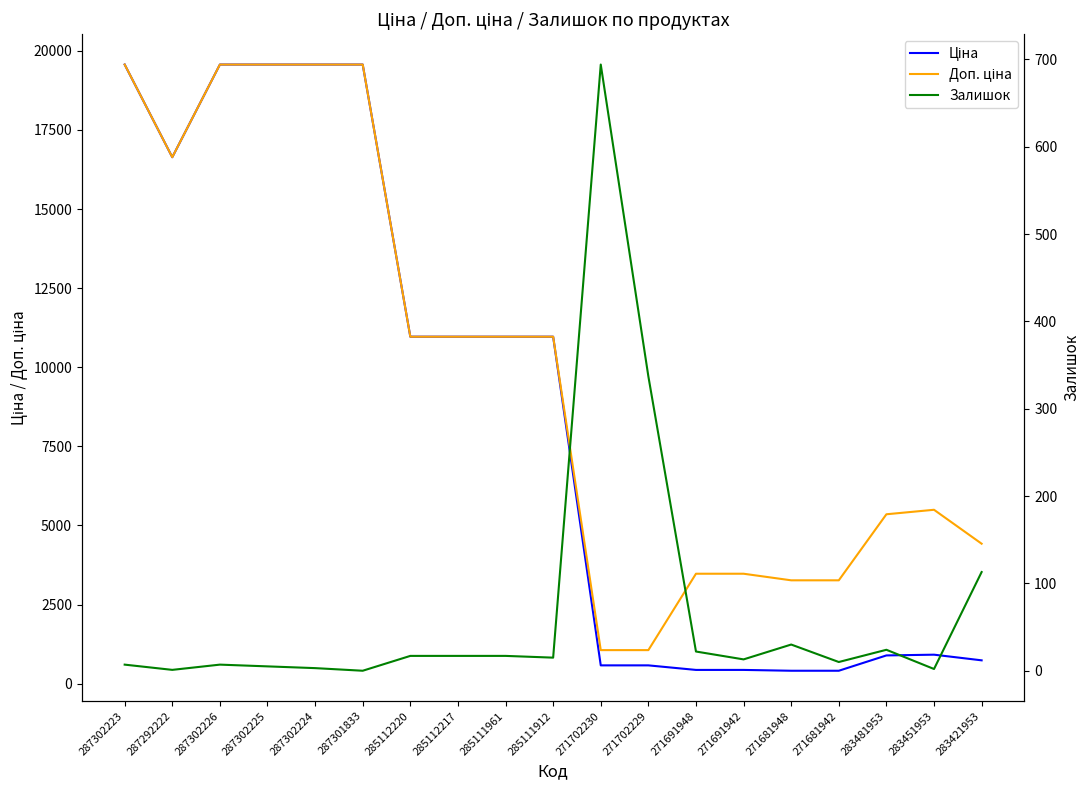

How many positive values does the Залишок series have?

18